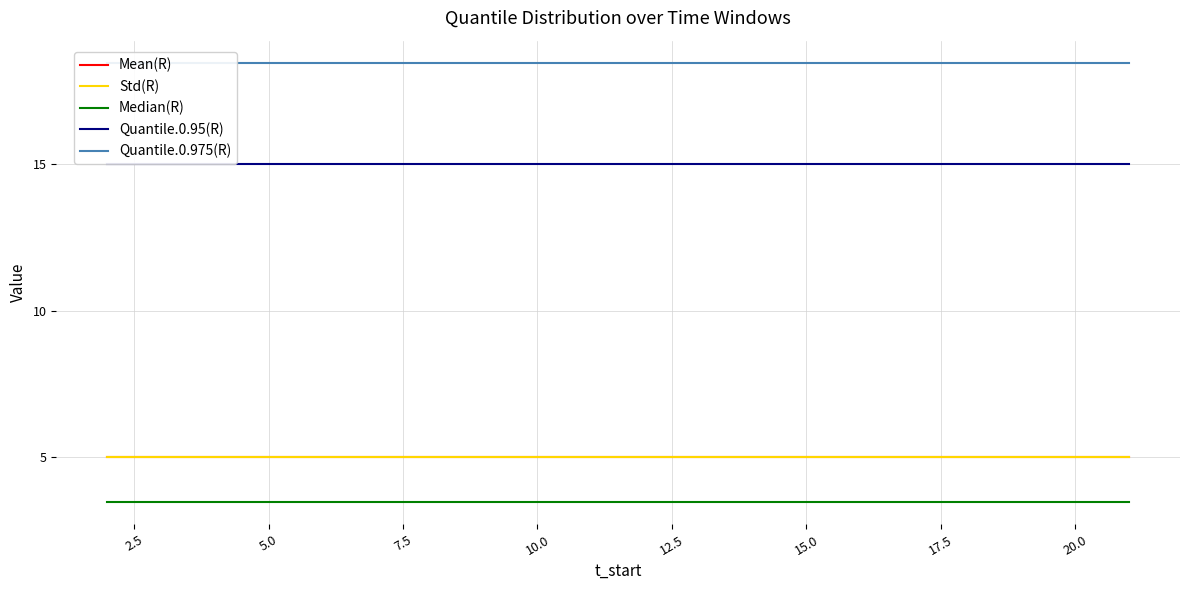

Rank the series by their maximum value, from highest to lowest.

Quantile.0.975(R), Quantile.0.95(R), Mean(R), Std(R), Median(R)